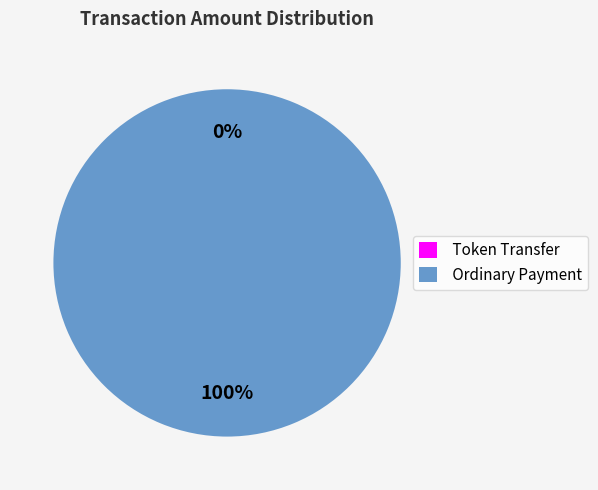

To the nearest percent, what portion does Ordinary Payment represent?

100%